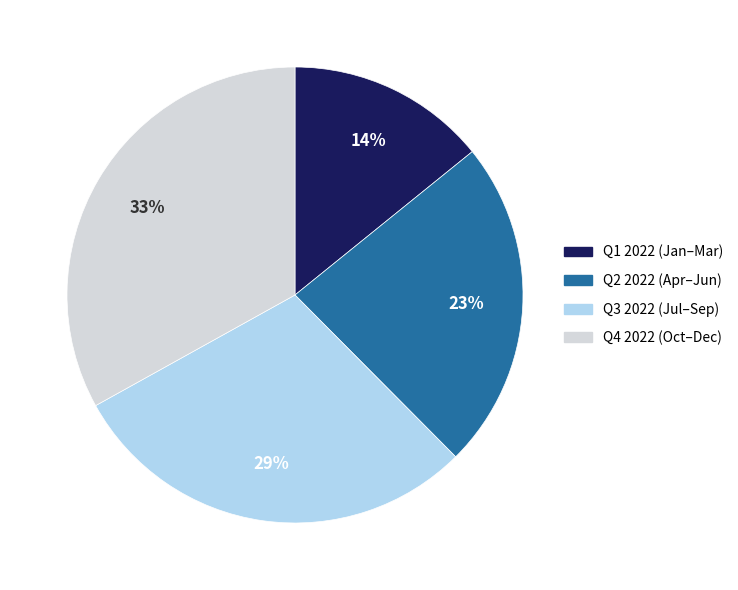

Does any single category account for the majority?

No